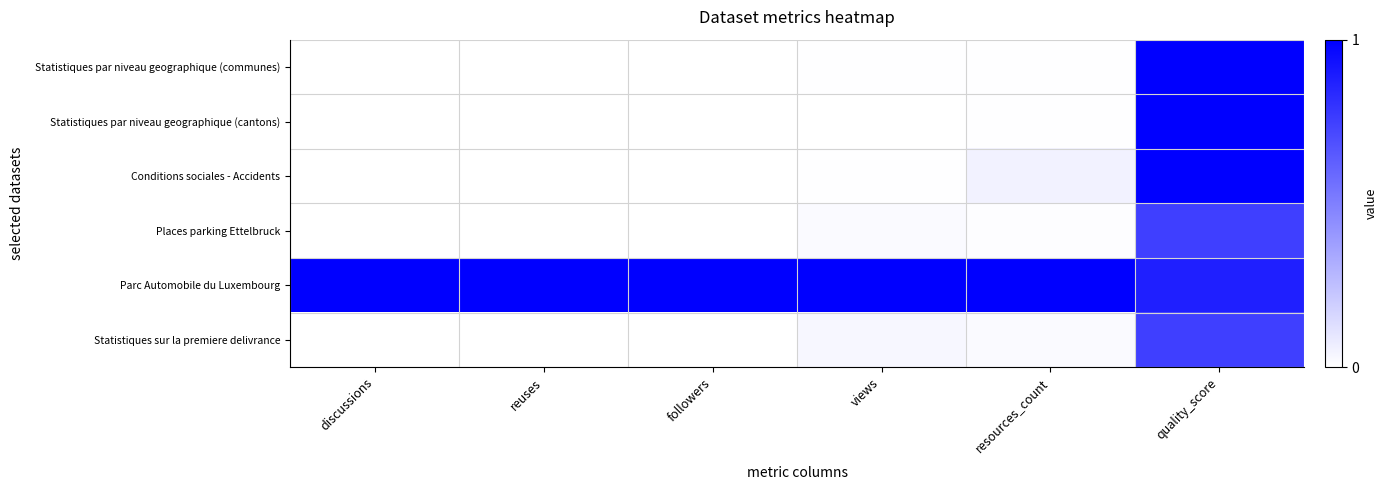

How many data points does each series have?

6